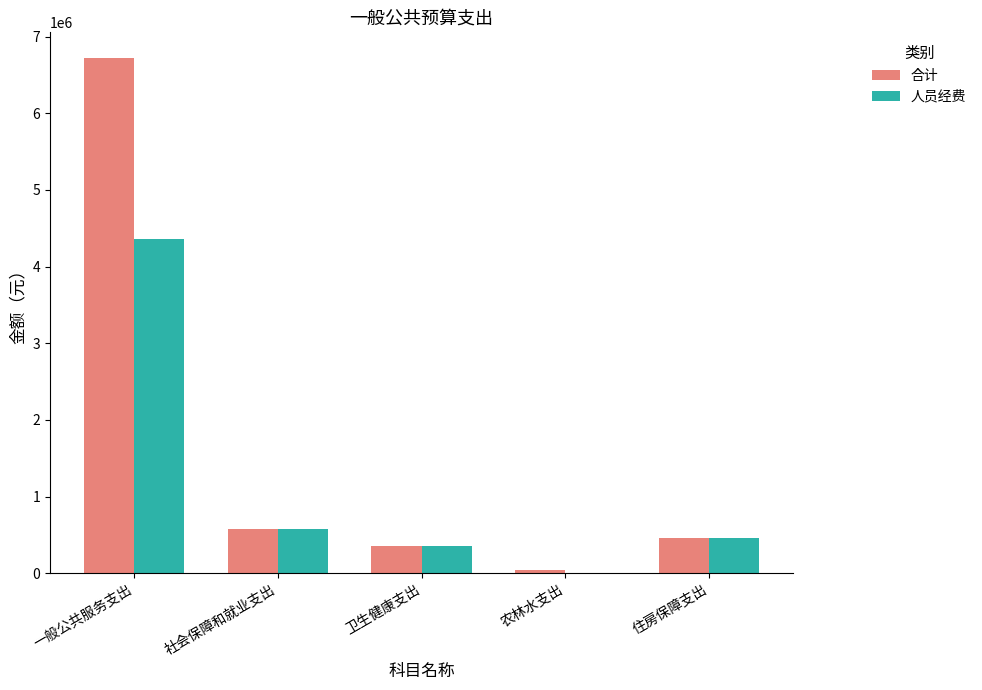

How many distinct data groups are displayed?

2